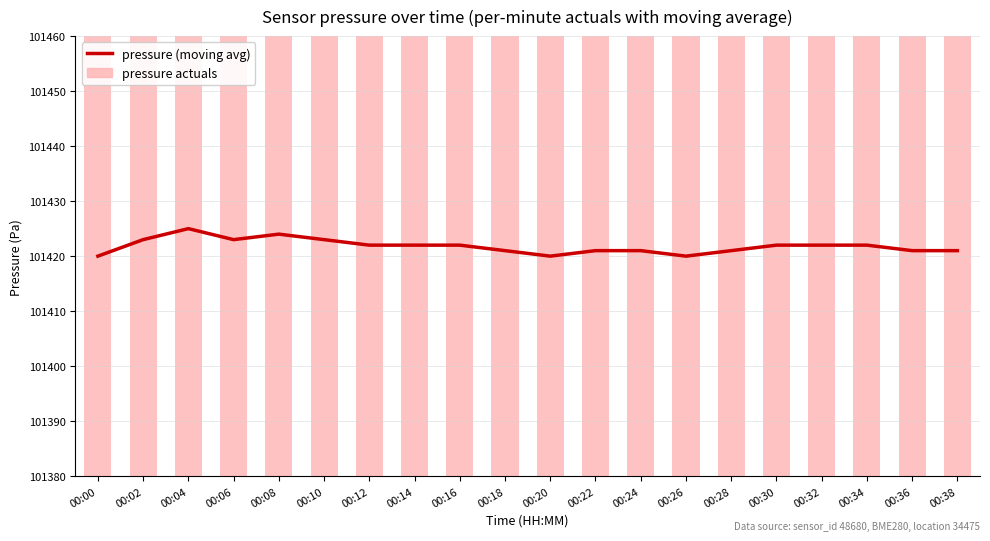

What is the greatest value displayed?

101430